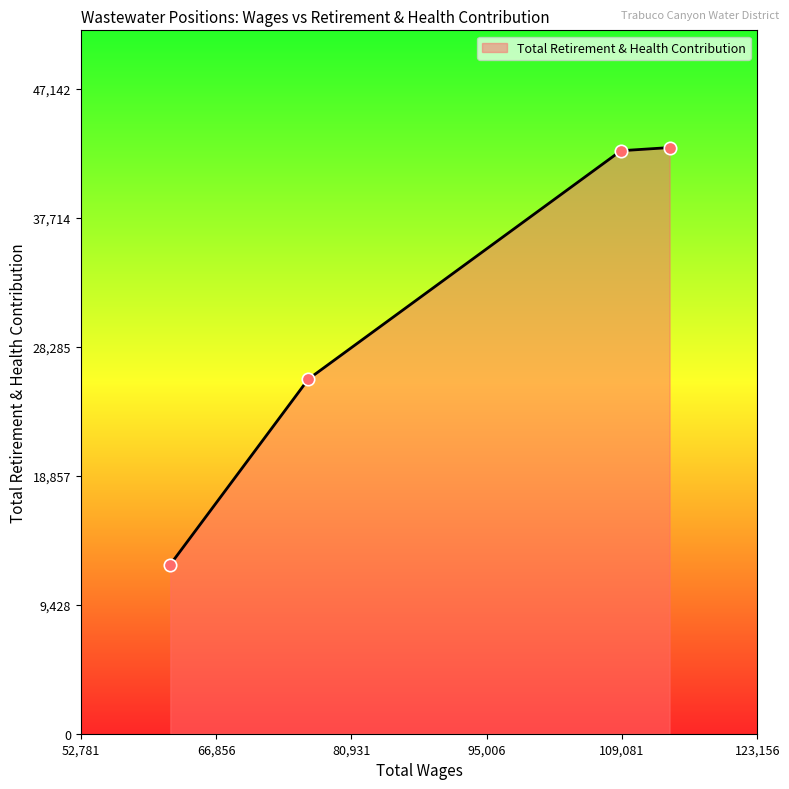

What is the difference between the second highest and second lowest values?

16698